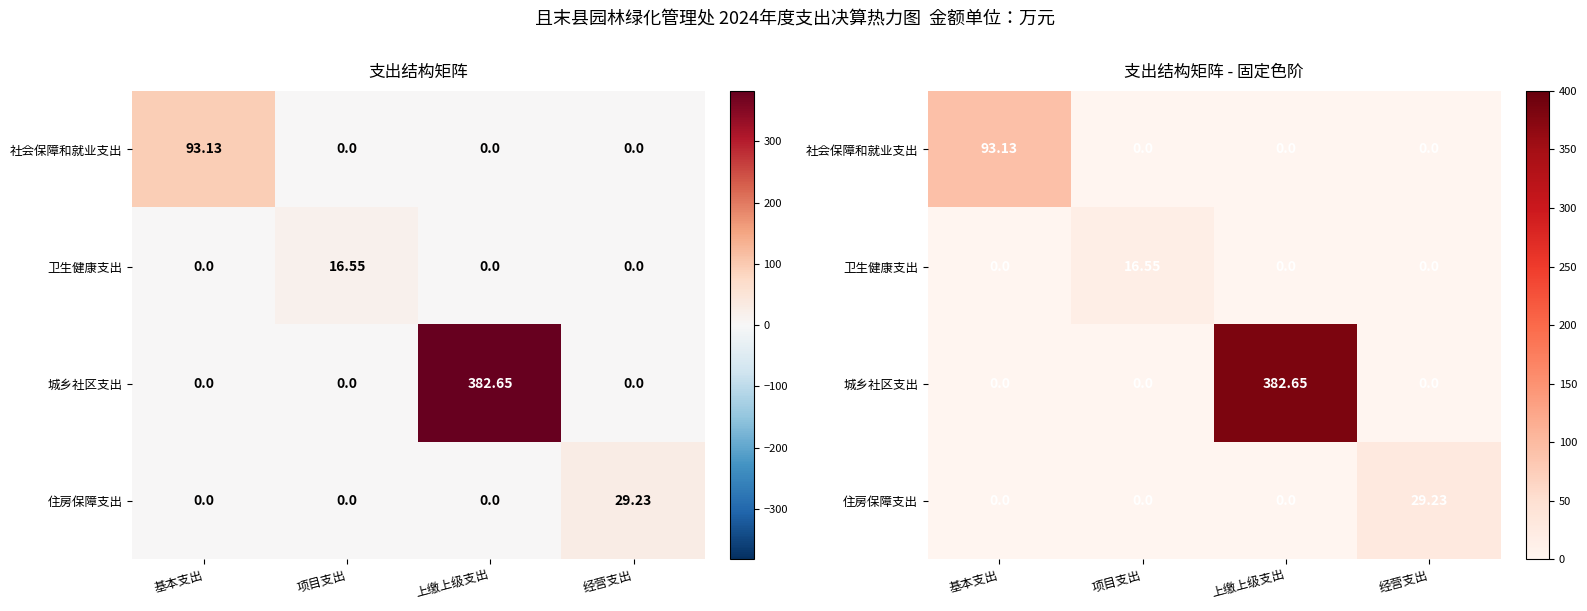

At which label does 卫生健康支出 reach its minimum?

基本支出